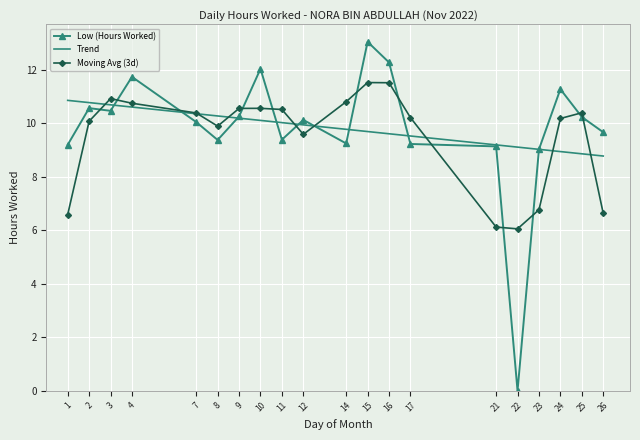

What is the maximum value for Trend?

10.9